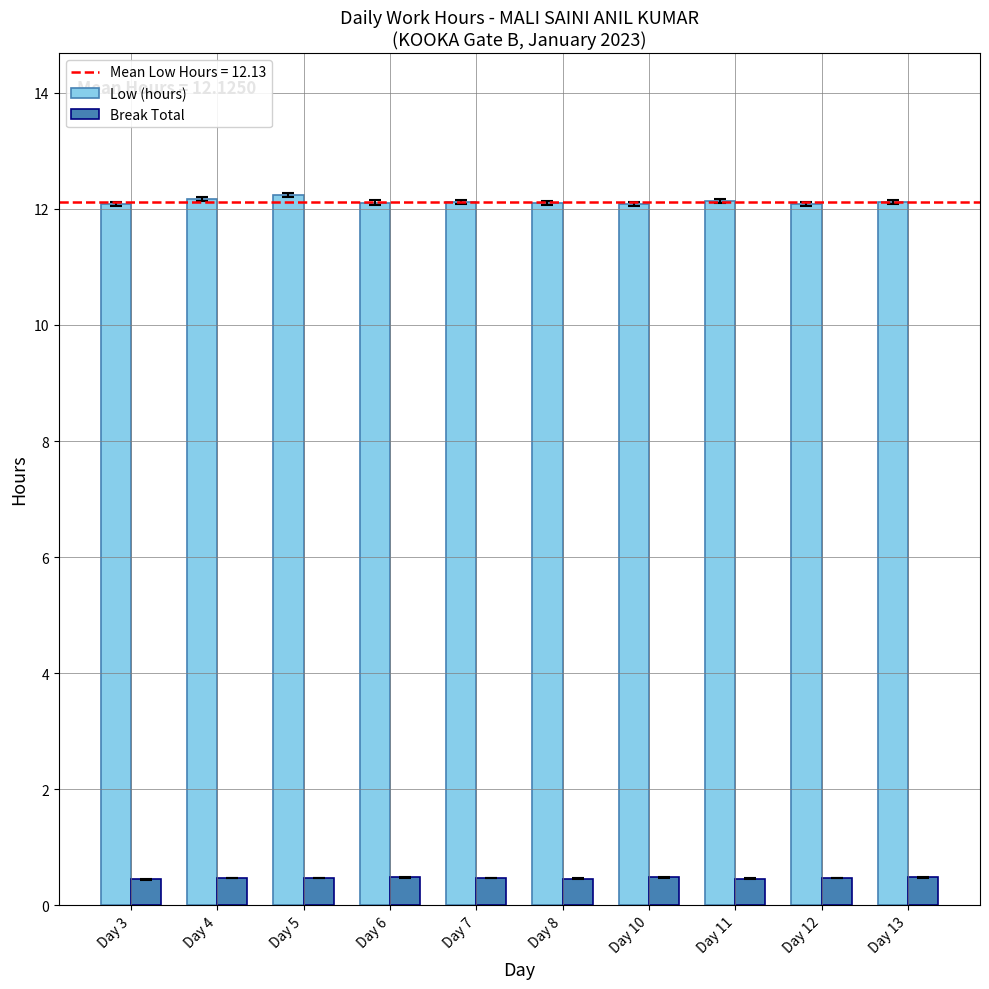

What is the lowest value of the Low (hours) series?

12.1